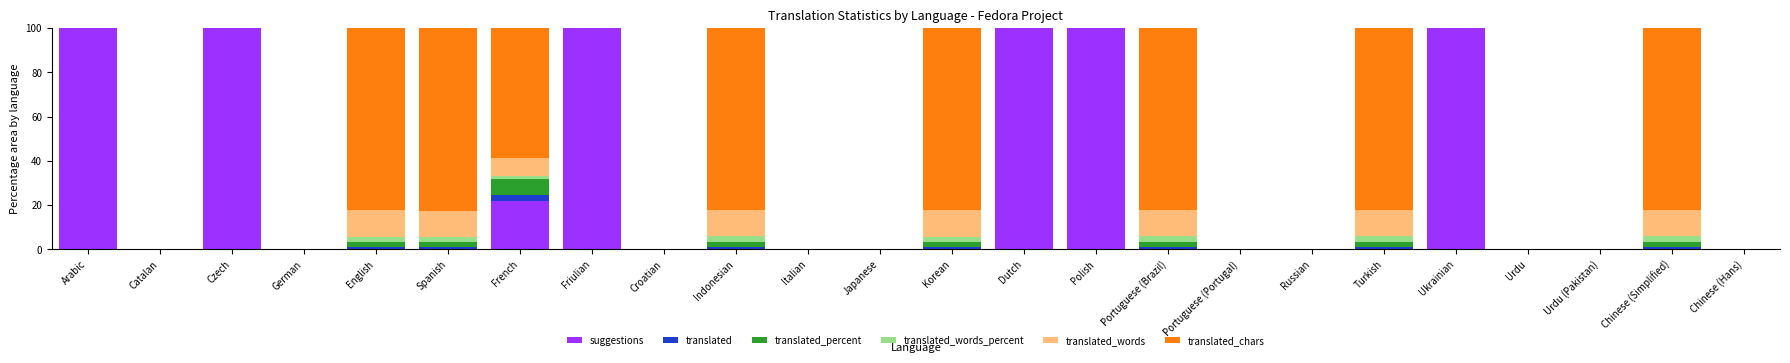

What is the total value across all series at Ukrainian?

100.0